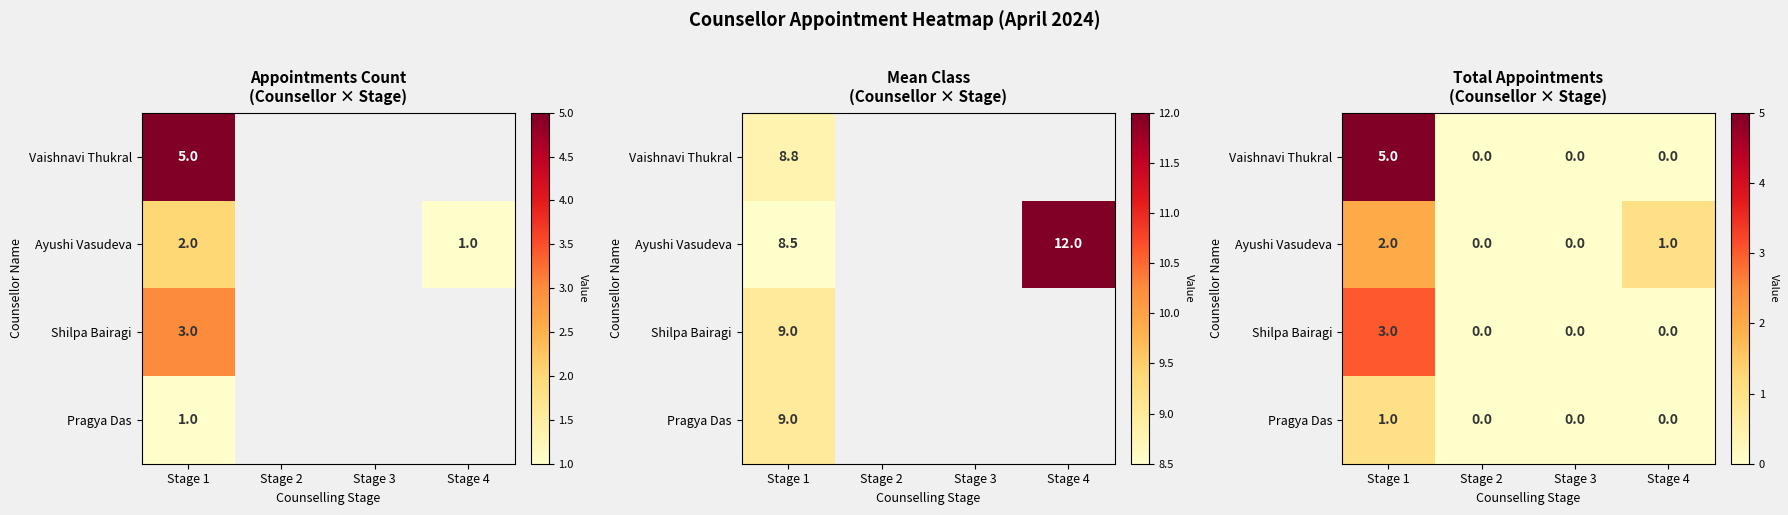

Rank the categories by Pragya Das value from highest to lowest.

Stage 1, Stage 2, Stage 3, Stage 4